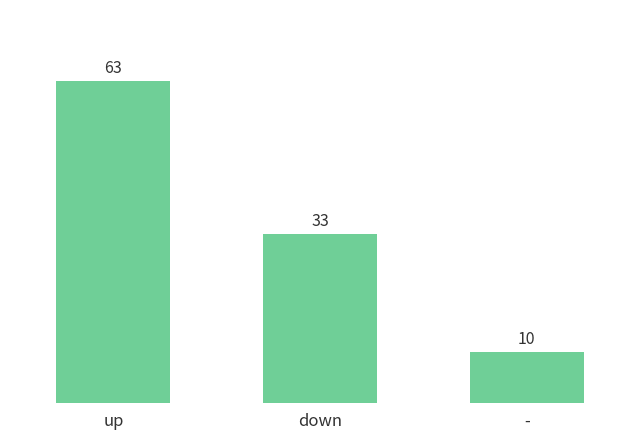

How many distinct data groups are displayed?

1